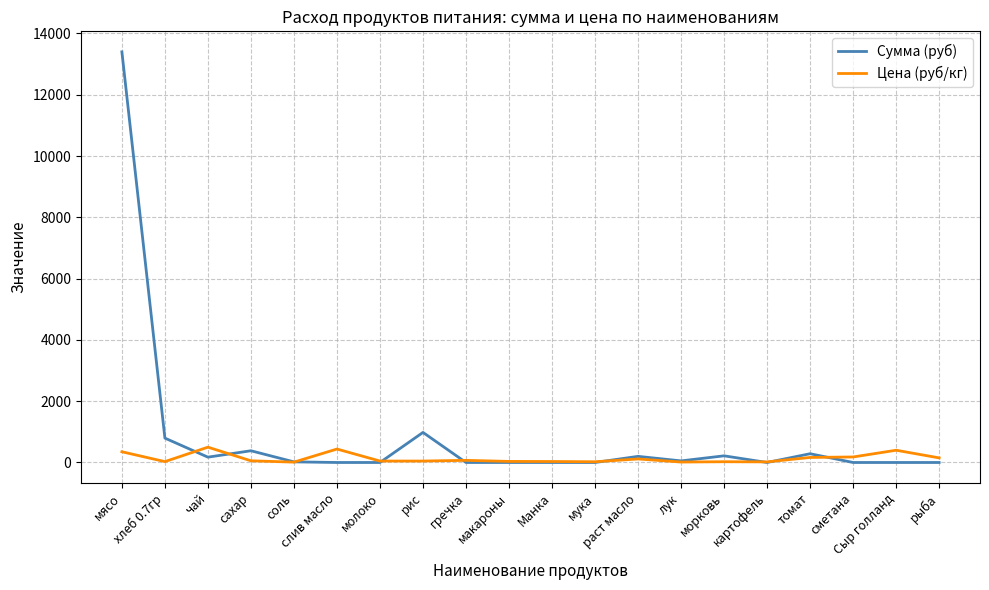

Where do Сумма (руб) and Цена (руб/кг) first cross each other?

хлеб 0.7гр and чай